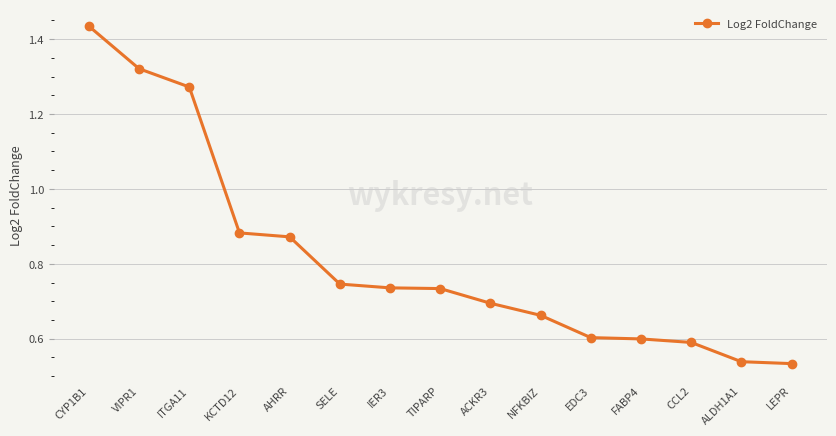

Between KCTD12 and LEPR, which is larger?

KCTD12